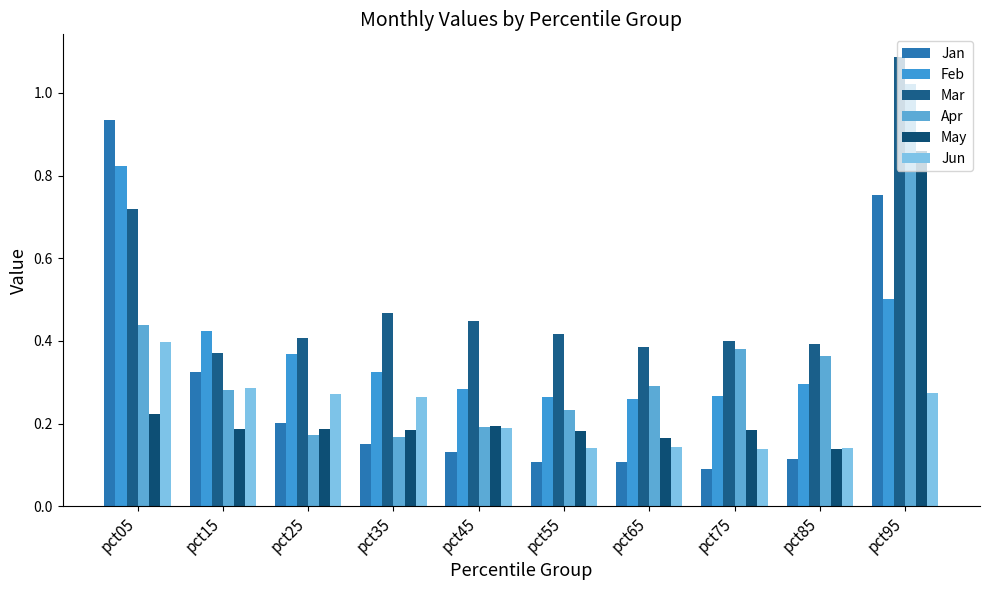

Reading left to right, extract all data points from this chart.

Jan: pct05=0.9	pct15=0.3	pct25=0.2	pct35=0.2	pct45=0.1	pct55=0.1	pct65=0.1	pct75=0.1	pct85=0.1	pct95=0.8
Feb: pct05=0.8	pct15=0.4	pct25=0.4	pct35=0.3	pct45=0.3	pct55=0.3	pct65=0.3	pct75=0.3	pct85=0.3	pct95=0.5
Mar: pct05=0.7	pct15=0.4	pct25=0.4	pct35=0.5	pct45=0.4	pct55=0.4	pct65=0.4	pct75=0.4	pct85=0.4	pct95=1.1
Apr: pct05=0.4	pct15=0.3	pct25=0.2	pct35=0.2	pct45=0.2	pct55=0.2	pct65=0.3	pct75=0.4	pct85=0.4	pct95=1.0
May: pct05=0.2	pct15=0.2	pct25=0.2	pct35=0.2	pct45=0.2	pct55=0.2	pct65=0.2	pct75=0.2	pct85=0.1	pct95=0.9
Jun: pct05=0.4	pct15=0.3	pct25=0.3	pct35=0.3	pct45=0.2	pct55=0.1	pct65=0.1	pct75=0.1	pct85=0.1	pct95=0.3